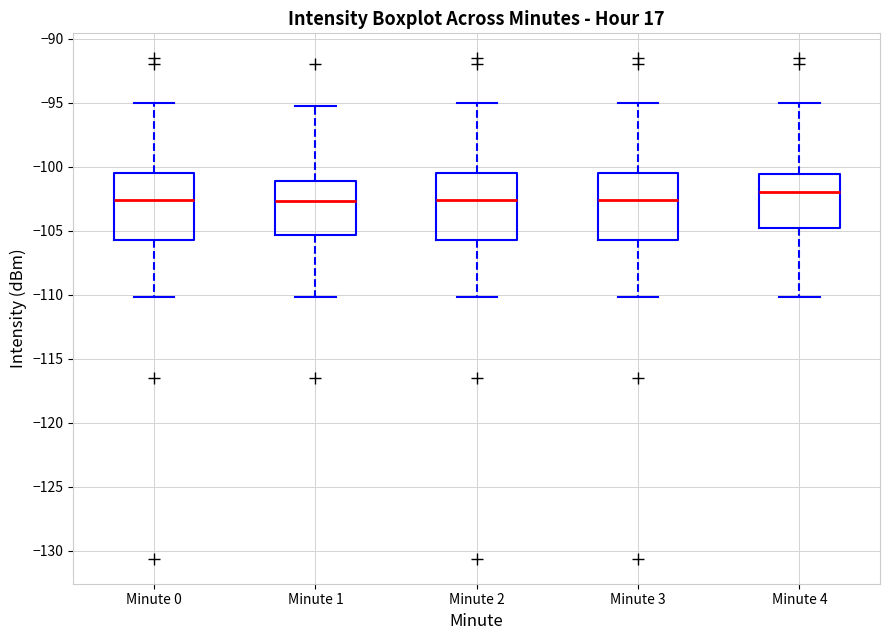

Reading left to right, read every box against the y-axis: the position of its median line, the range the box covers, and the ends of its whiskers. The values are not printed on the chart, so give them approximately, as read against the axis.

Minute 0: median -102.5, box -106.0 to -100.5, whiskers -110.0 to -95.0
Minute 1: median -102.5, box -105.5 to -101.0, whiskers -110.0 to -95.5
Minute 2: median -102.5, box -106.0 to -100.5, whiskers -110.0 to -95.0
Minute 3: median -102.5, box -106.0 to -100.5, whiskers -110.0 to -95.0
Minute 4: median -102.0, box -105.0 to -100.5, whiskers -110.0 to -95.0